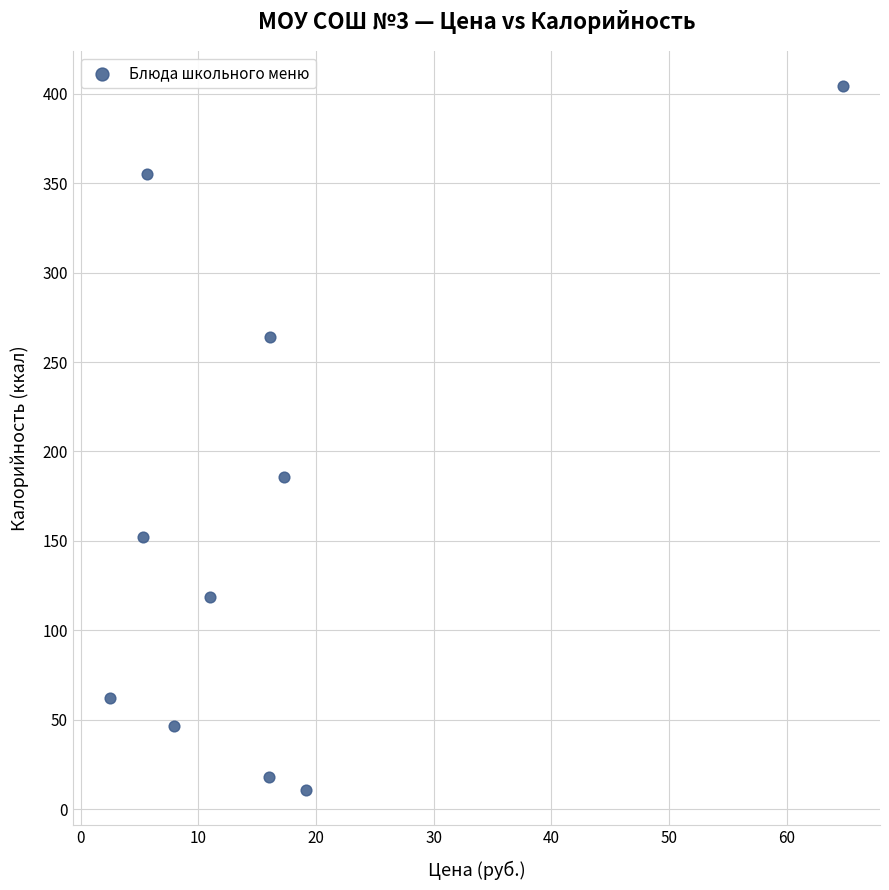

What Y value in the scatter plot is closest to 207?

186.0